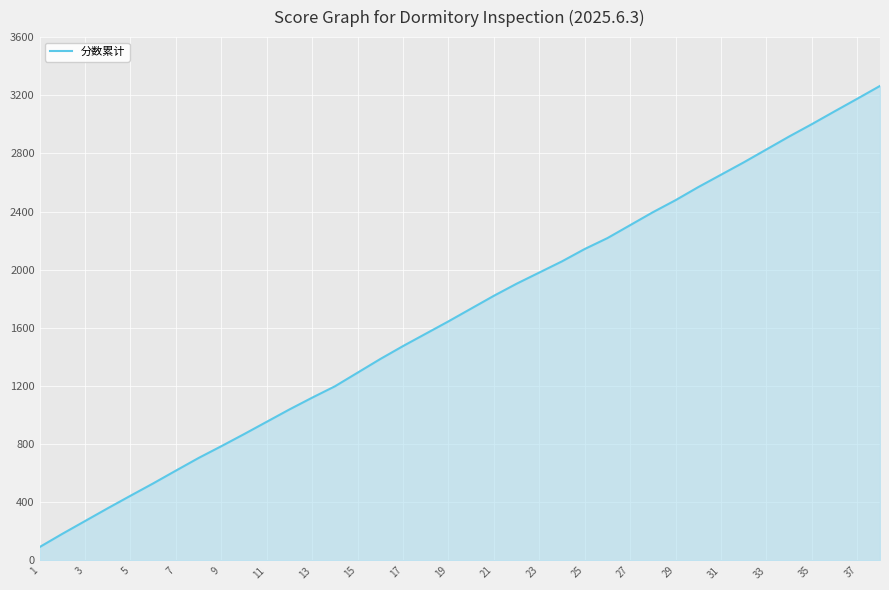

What is the smallest value displayed?

91